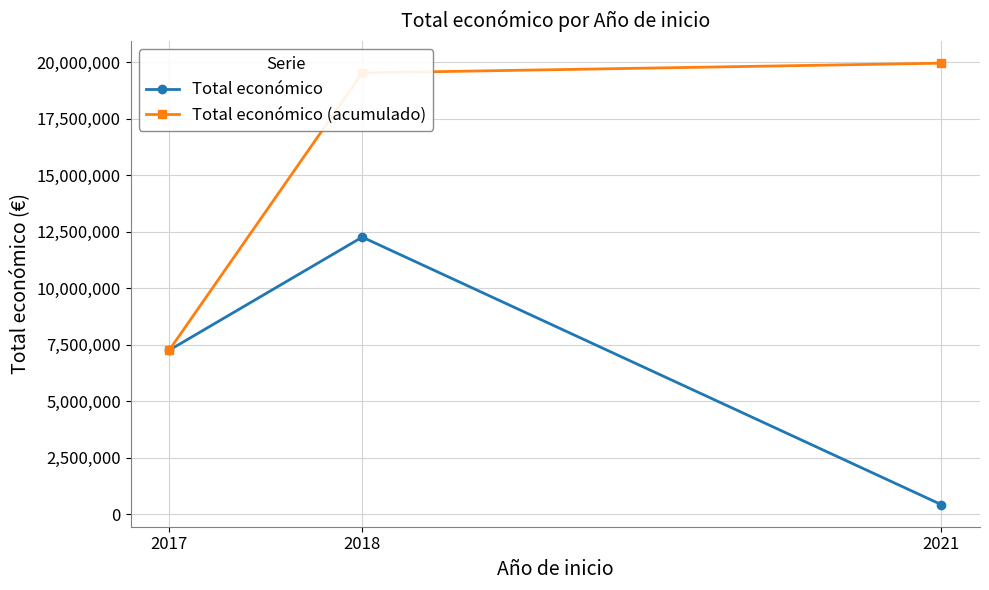

Which category has the highest value across all series?

2021